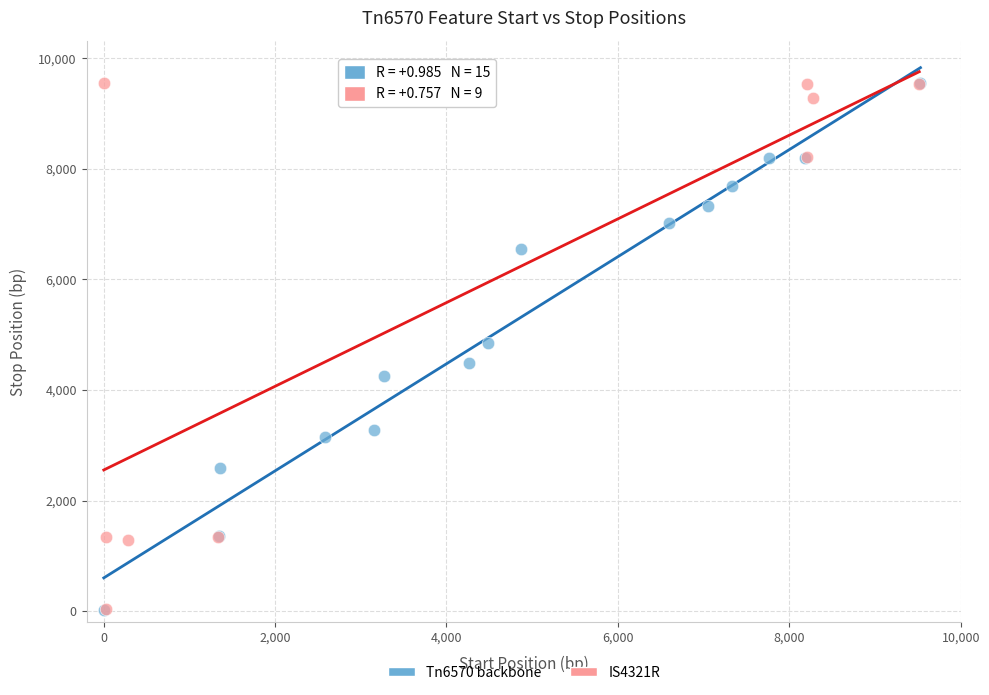

What are all the series names shown in the legend?

Tn6570 backbone, IS4321R